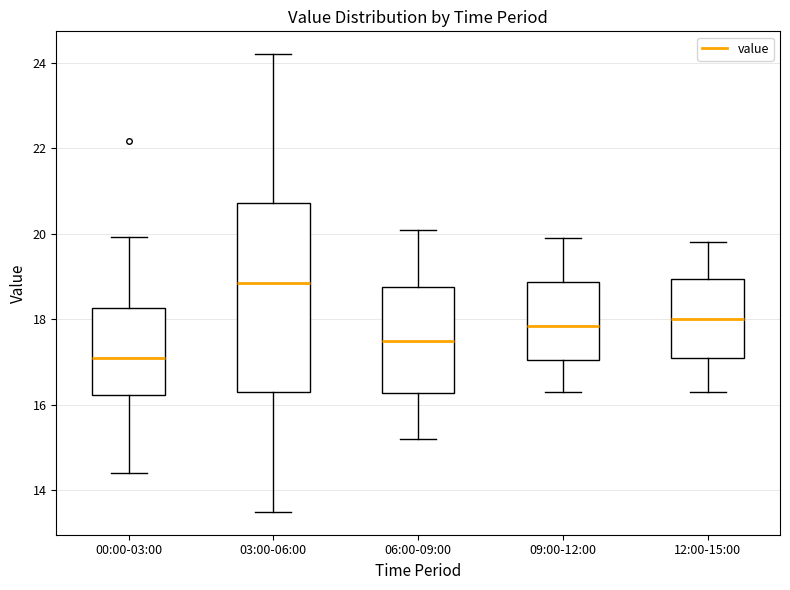

Reading left to right, read every box against the y-axis: the position of its median line, the range the box covers, and the ends of its whiskers. The values are not printed on the chart, so give them approximately, as read against the axis.

00:00-03:00: median 17.2, box 16.2 to 18.2, whiskers 14.4 to 20.0
03:00-06:00: median 18.8, box 16.4 to 20.8, whiskers 13.6 to 24.2
06:00-09:00: median 17.6, box 16.2 to 18.8, whiskers 15.2 to 20.2
09:00-12:00: median 17.8, box 17.0 to 18.8, whiskers 16.4 to 20.0
12:00-15:00: median 18.0, box 17.2 to 19.0, whiskers 16.4 to 19.8